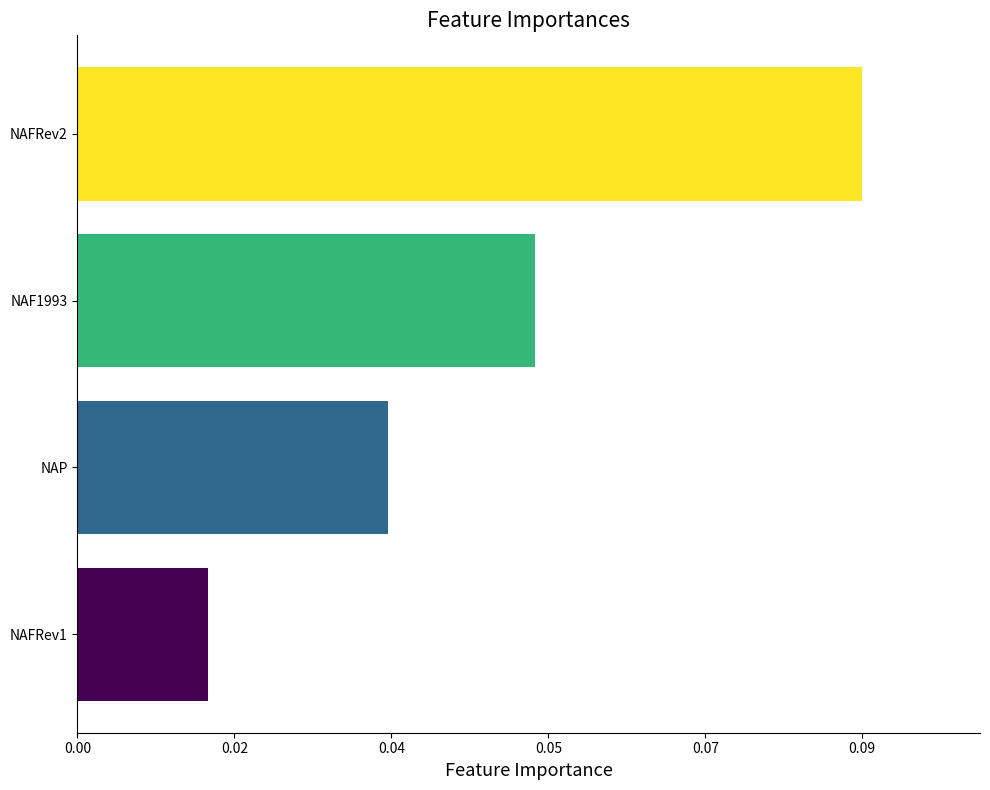

List the labels in order of value, smallest first.

NAFRev1, NAP, NAF1993, NAFRev2